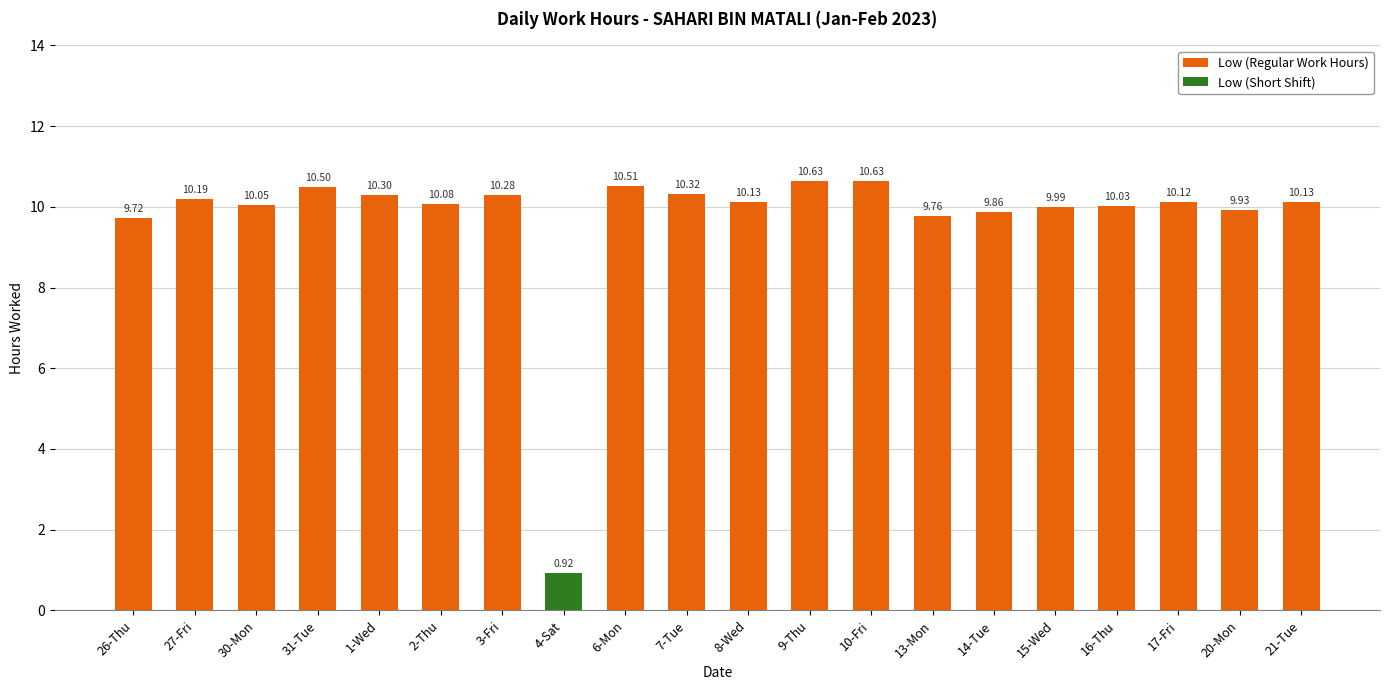

How many values are below 10?

6